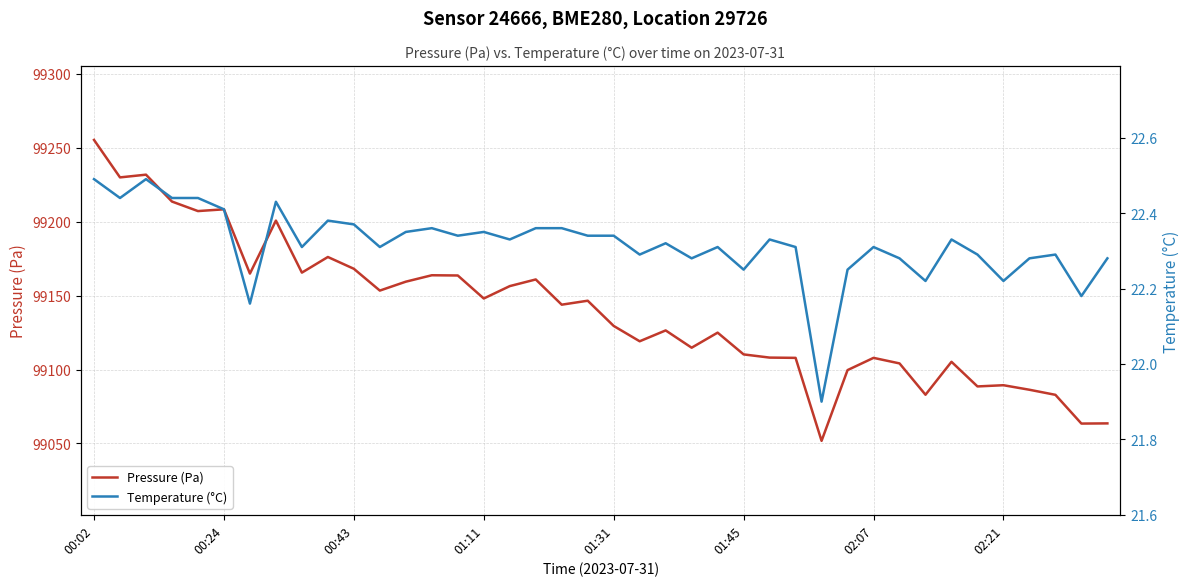

Which series has the largest total across all categories?

Pressure (Pa)